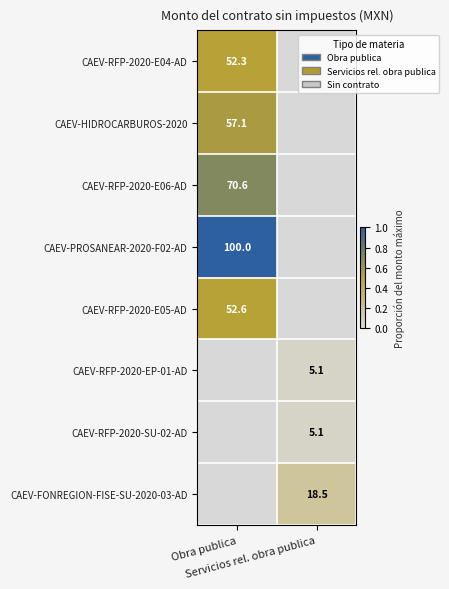

Which label corresponds to the smallest value in the chart?

Servicios rel. obra publica